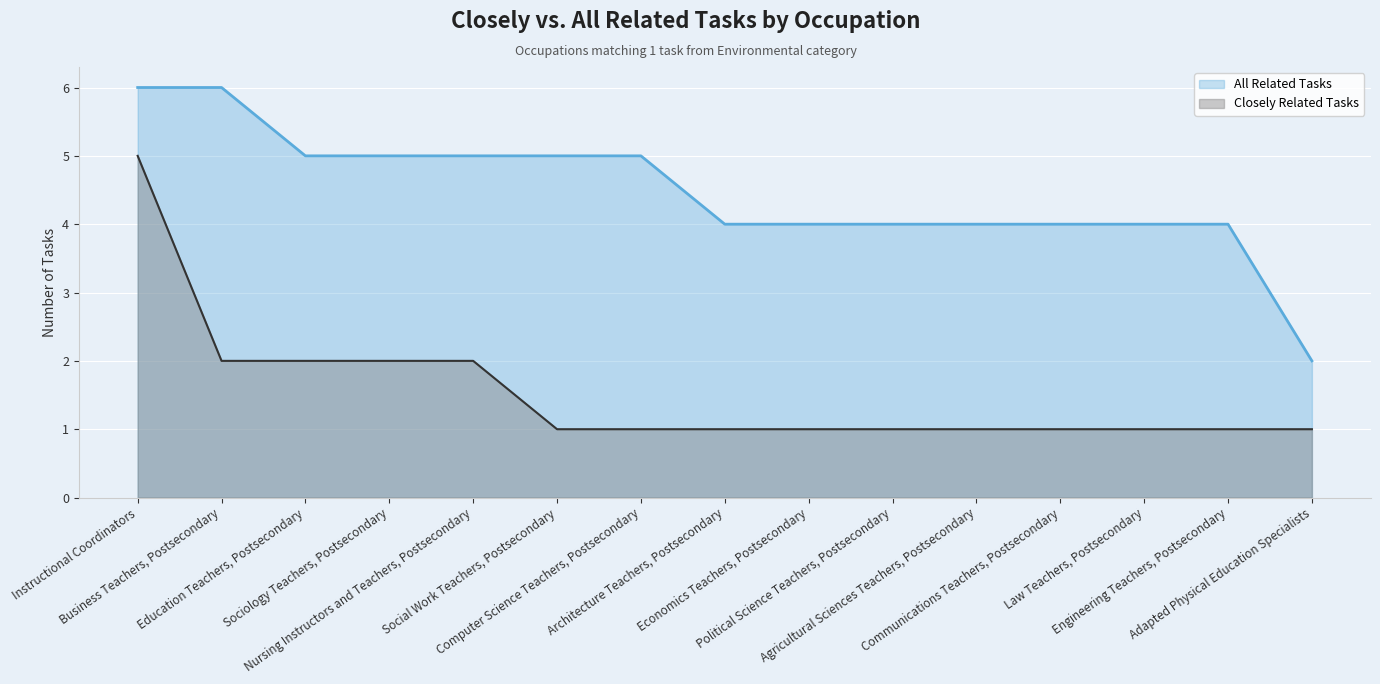

Is it true that Closely Related Tasks equals 2 at Social Work Teachers, Postsecondary?

False